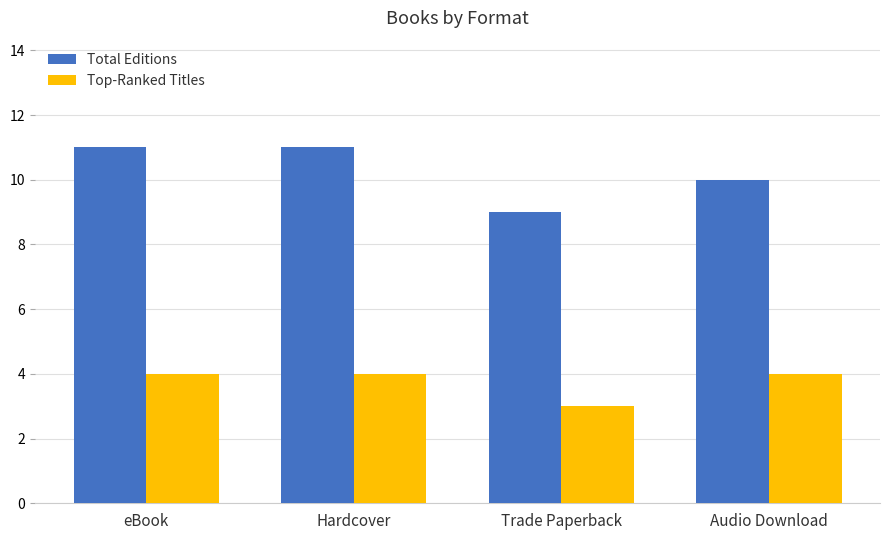

What is the value of the Top-Ranked Titles bar at the 1st from the left?

4